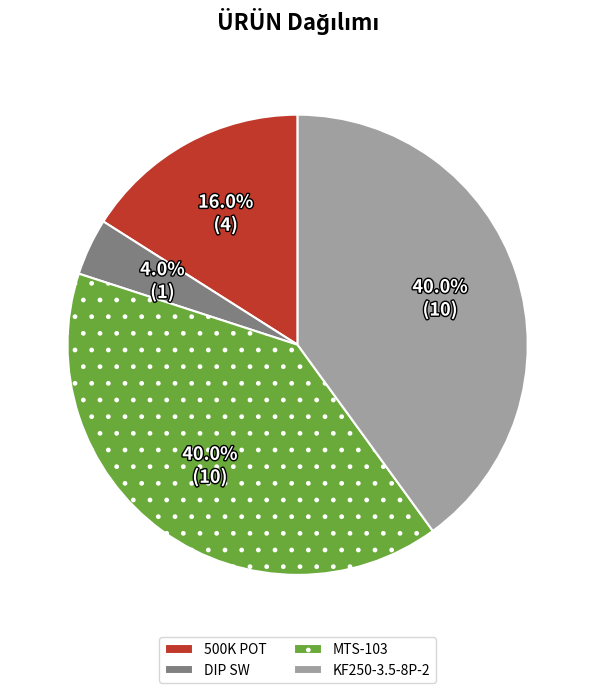

How many segments does this pie chart have?

4